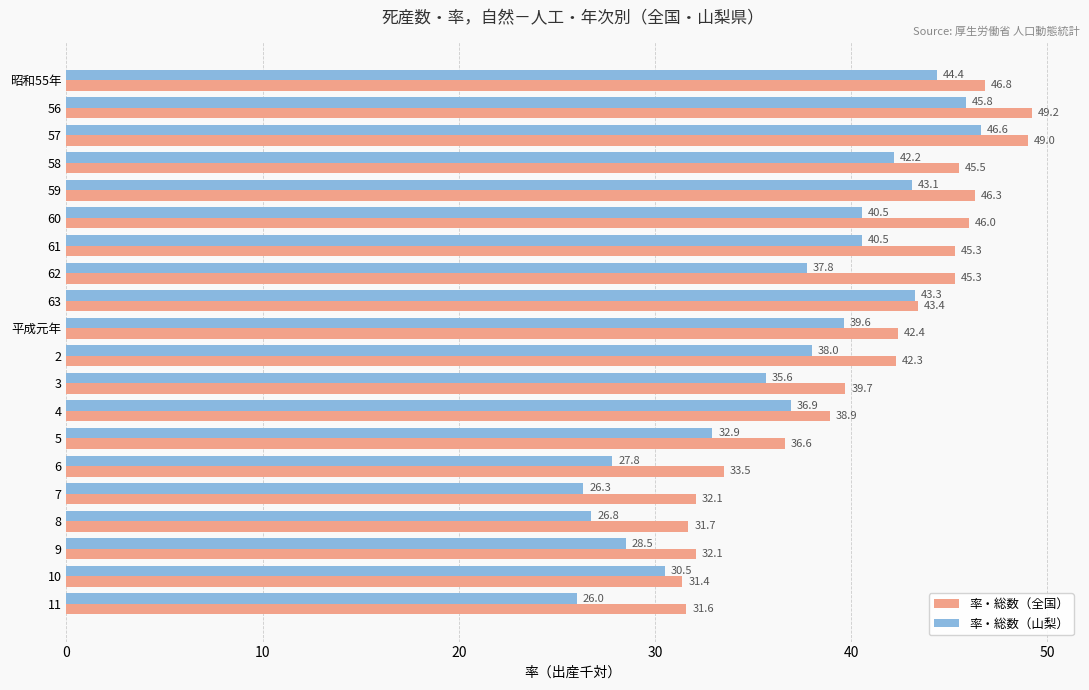

Which label corresponds to the largest value in the chart?

56